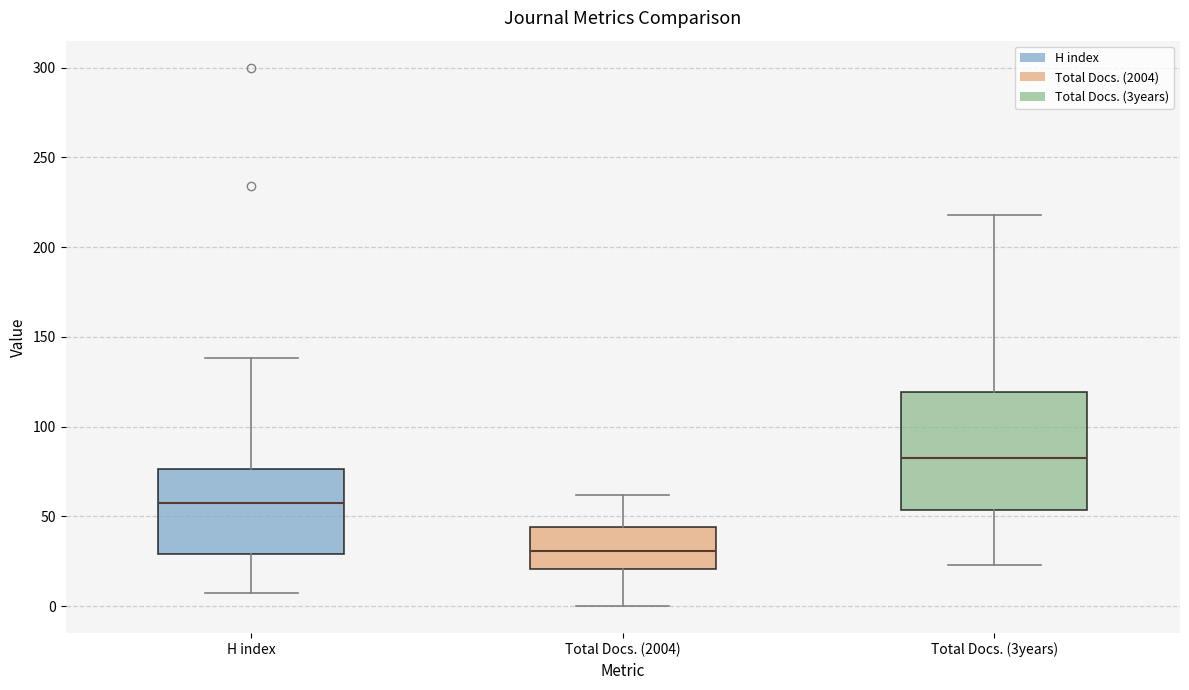

Which box is the tallest, from its lower edge to its upper edge?

Total Docs. (3years)